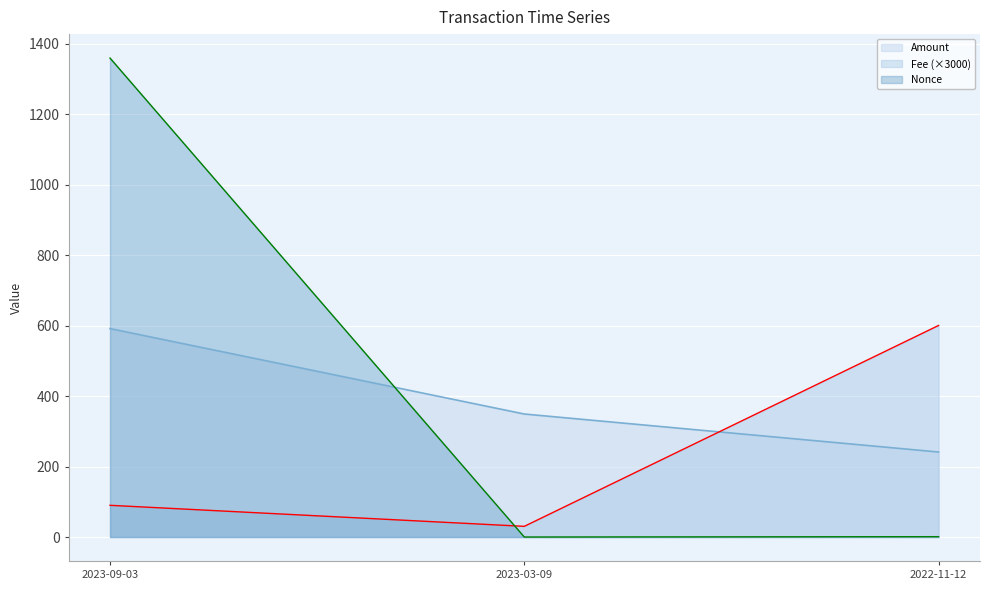

At how many categories does at least one series exceed 571?

2